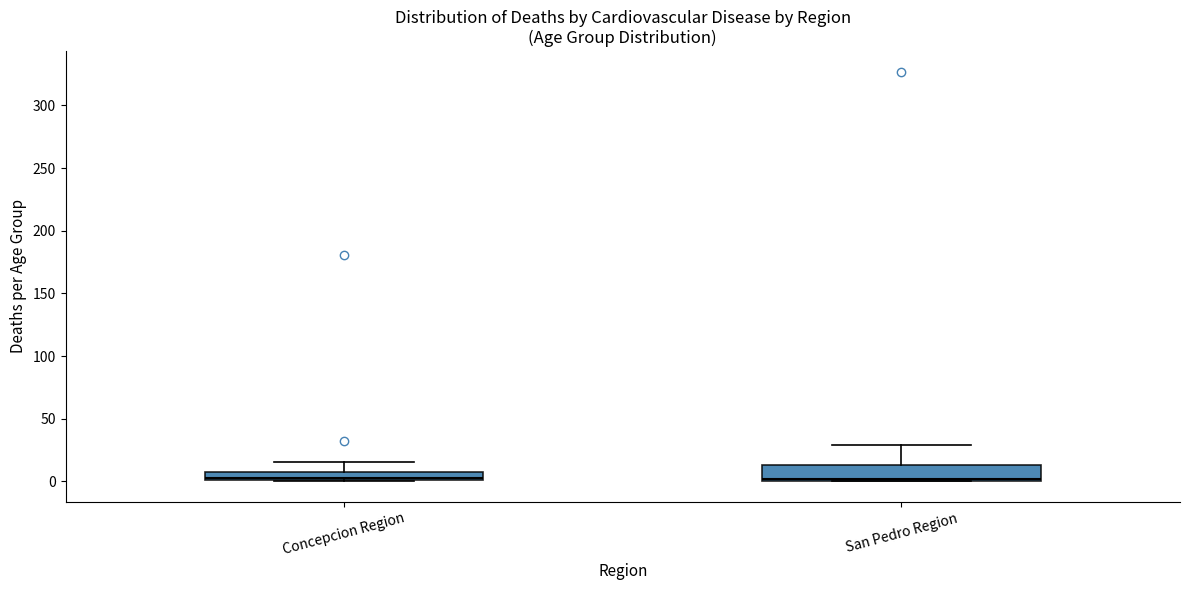

Comparing the boxes themselves (not the whiskers), which one is the tallest?

San Pedro Region